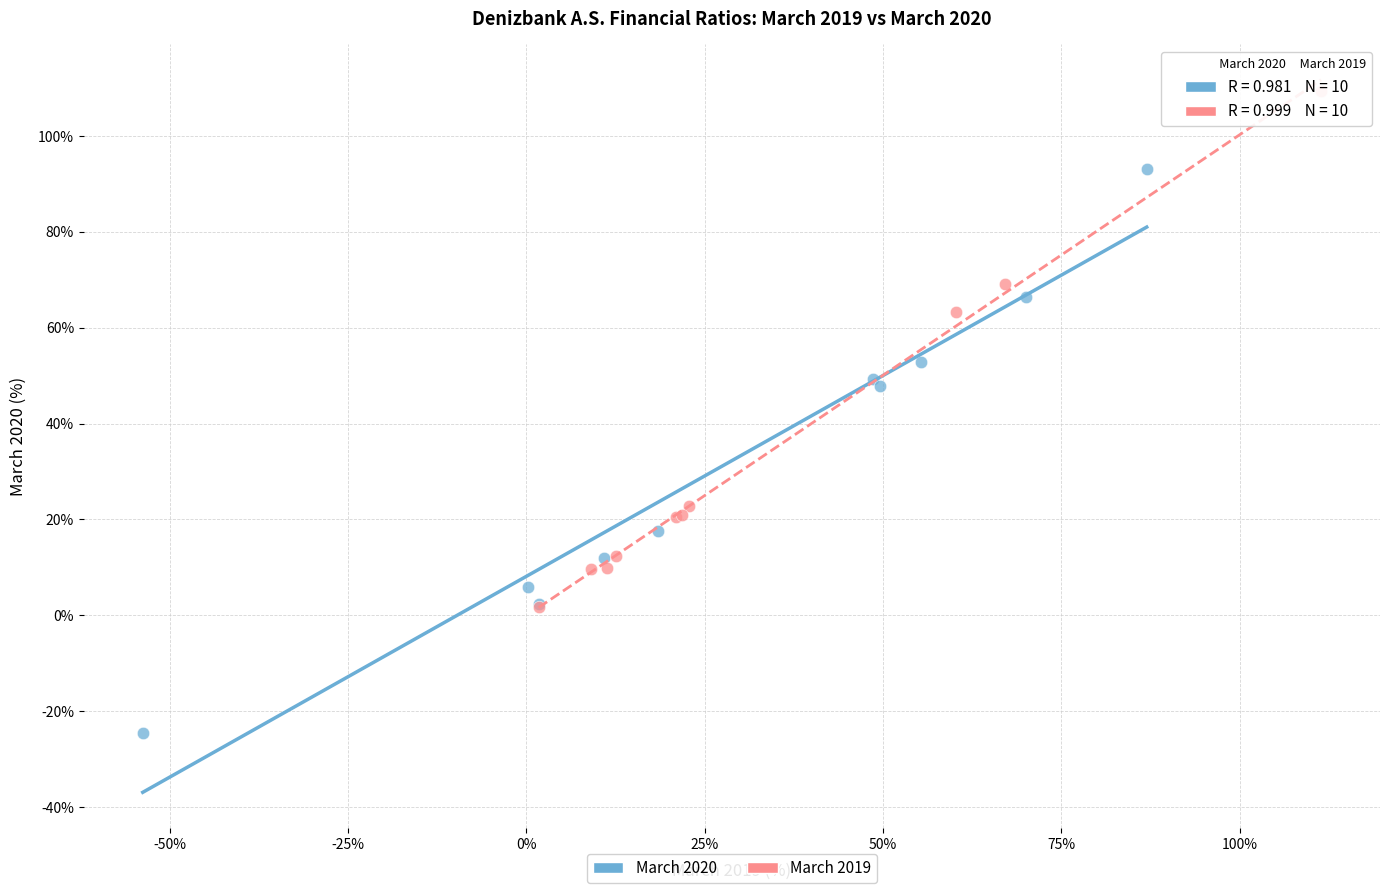

Which series has the widest spread of Y values?

March 2020